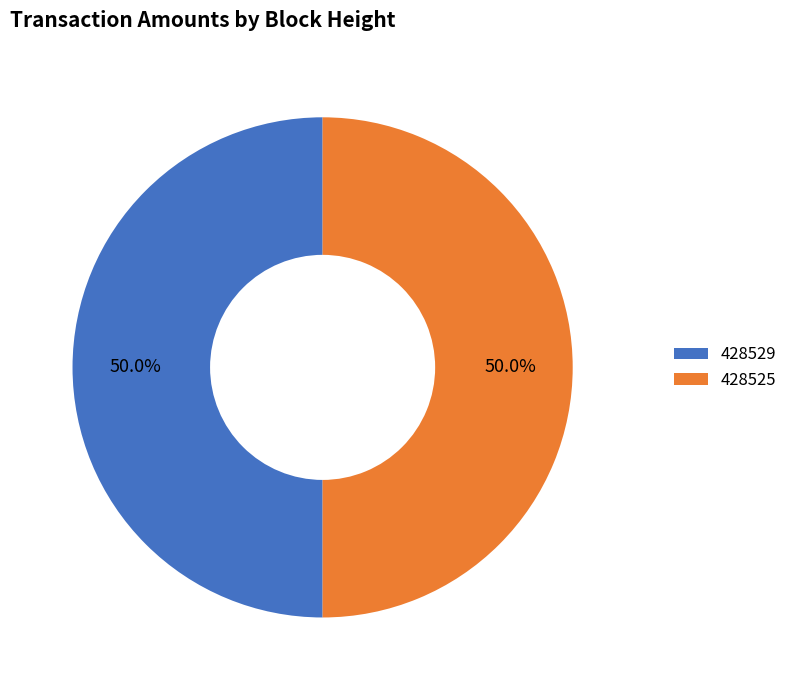

To the nearest percent, what portion does 428525 represent?

50%